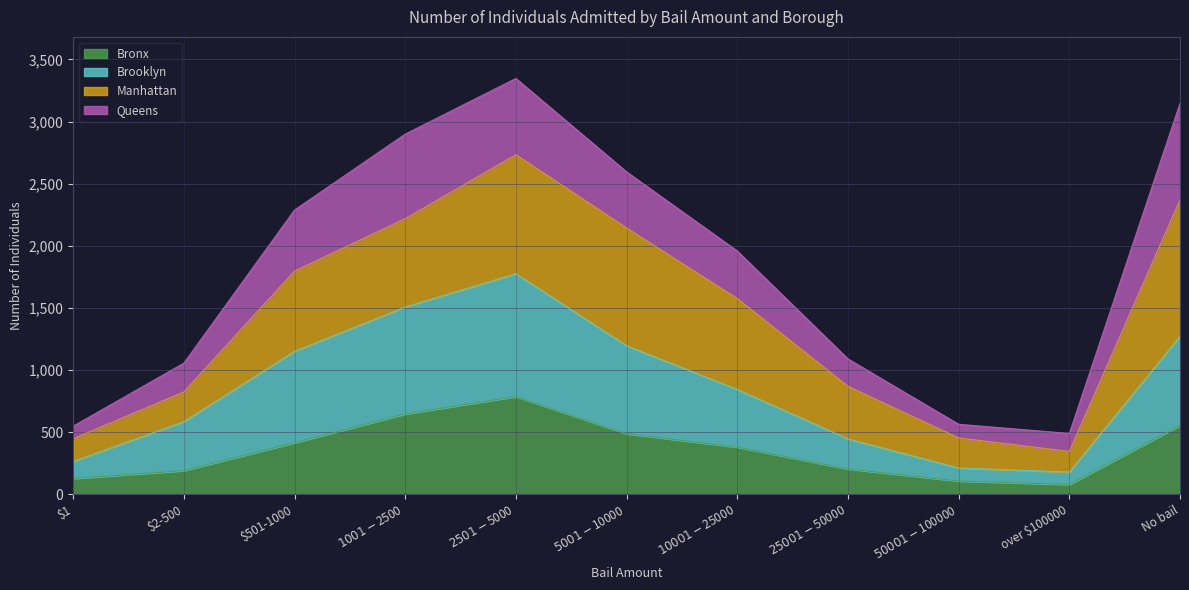

What is the difference between the Bronx values at over $100000 and No bail?

476